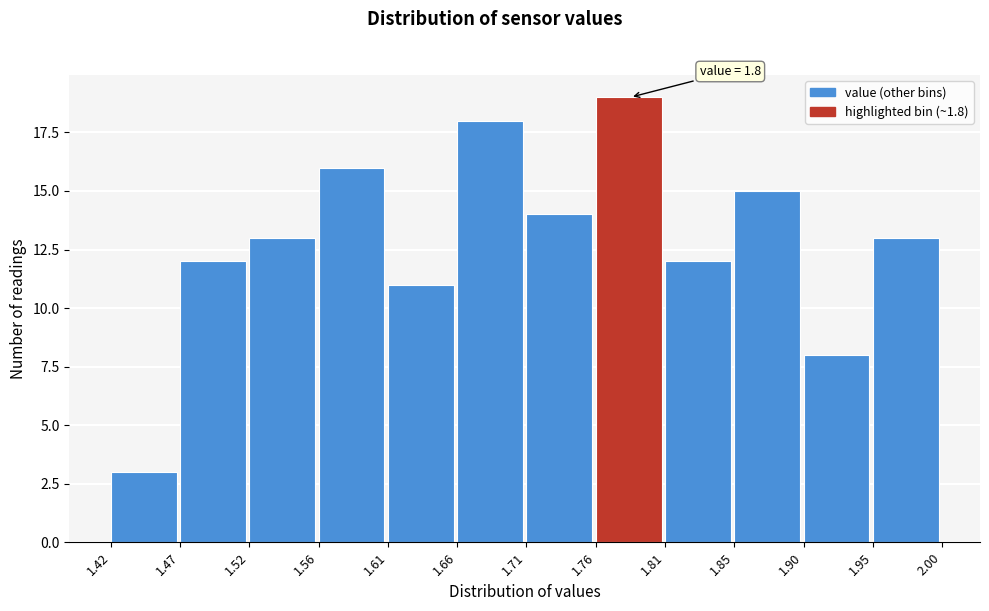

Over which range of the x-axis is the bar tallest?

1.76 to 1.81